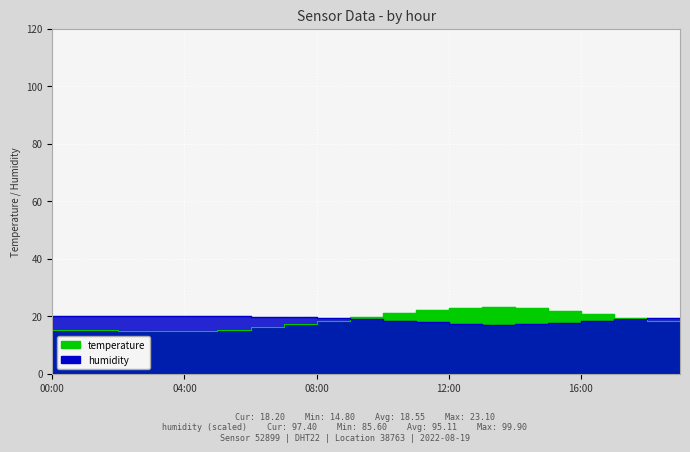

Which series ends up on top after the final intersection of temperature and humidity?

humidity